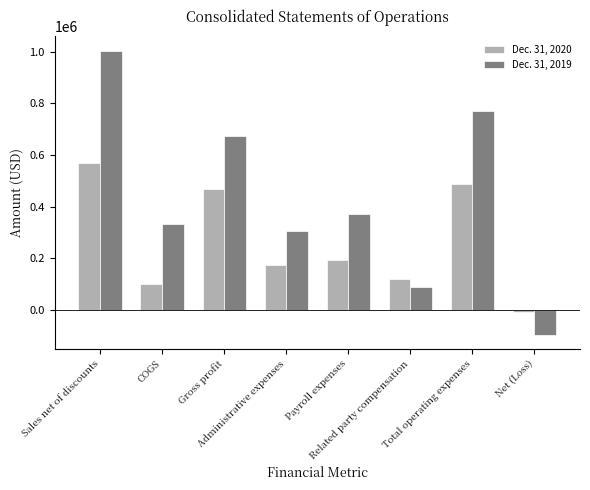

How many positive values does the Dec. 31, 2020 series have?

7